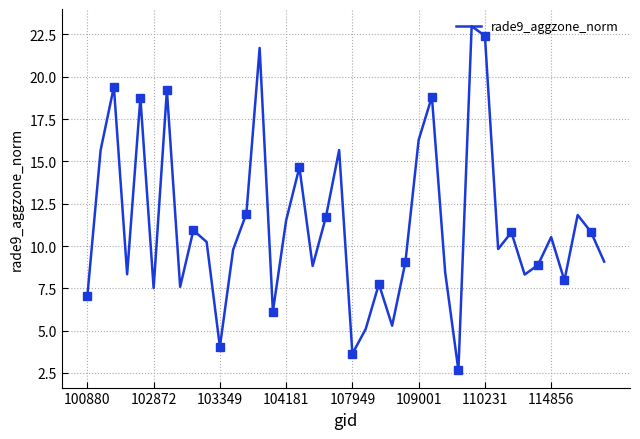

What is the difference between the maximum and minimum values?

20.3